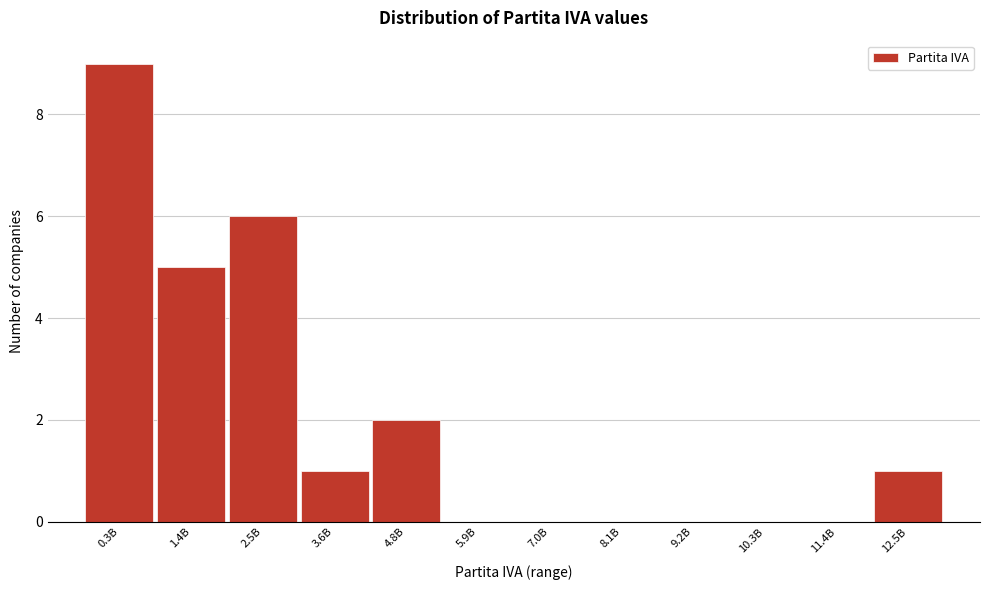

Reading left to right, what are all the values shown in this chart?

0.3B=9	1.4B=5	2.5B=6	3.6B=1	4.8B=2	5.9B=0	7.0B=0	8.1B=0	9.2B=0	10.3B=0	11.4B=0	12.5B=1